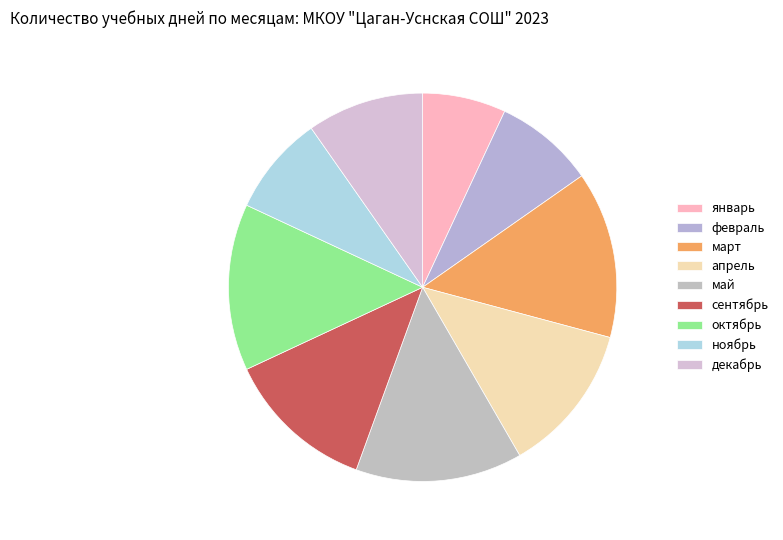

Count the number of slices in the pie.

9